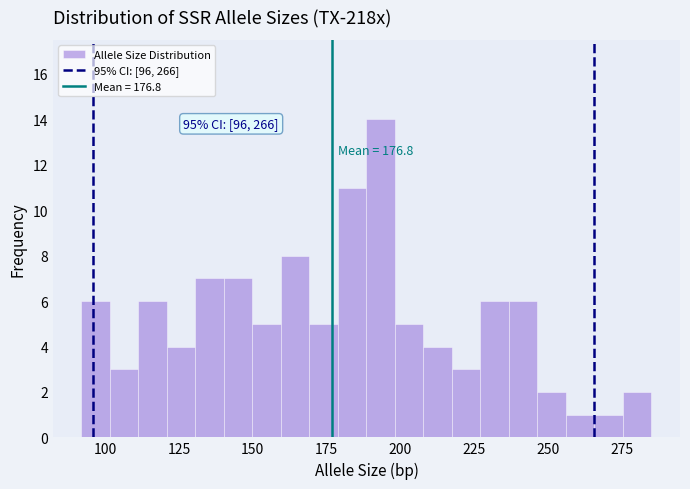

Around what value on the x-axis is the tallest bar? Give the approximate position of its centre, as read against the axis.

195